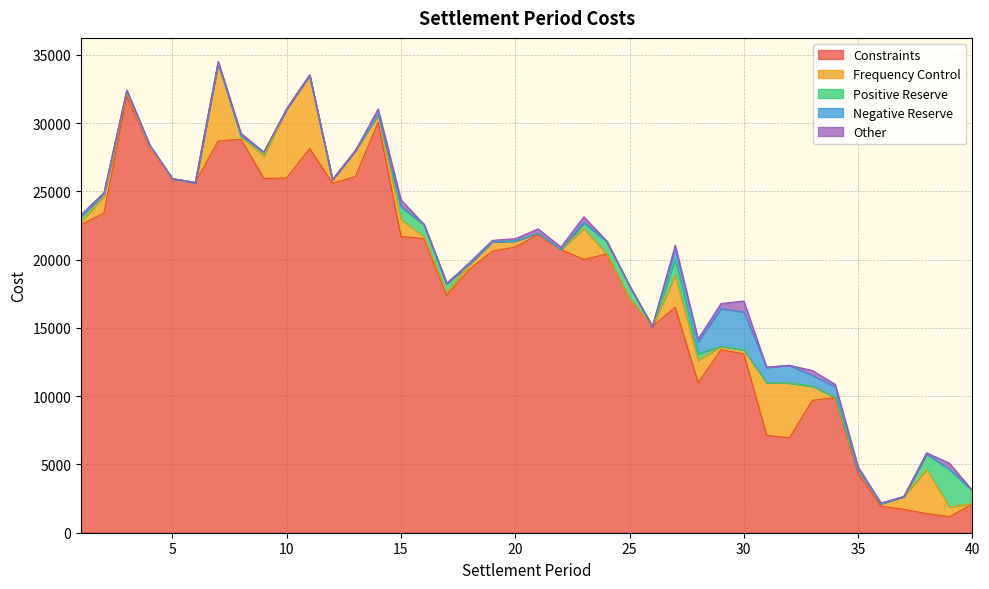

What is the average value of the Other series?

138.9